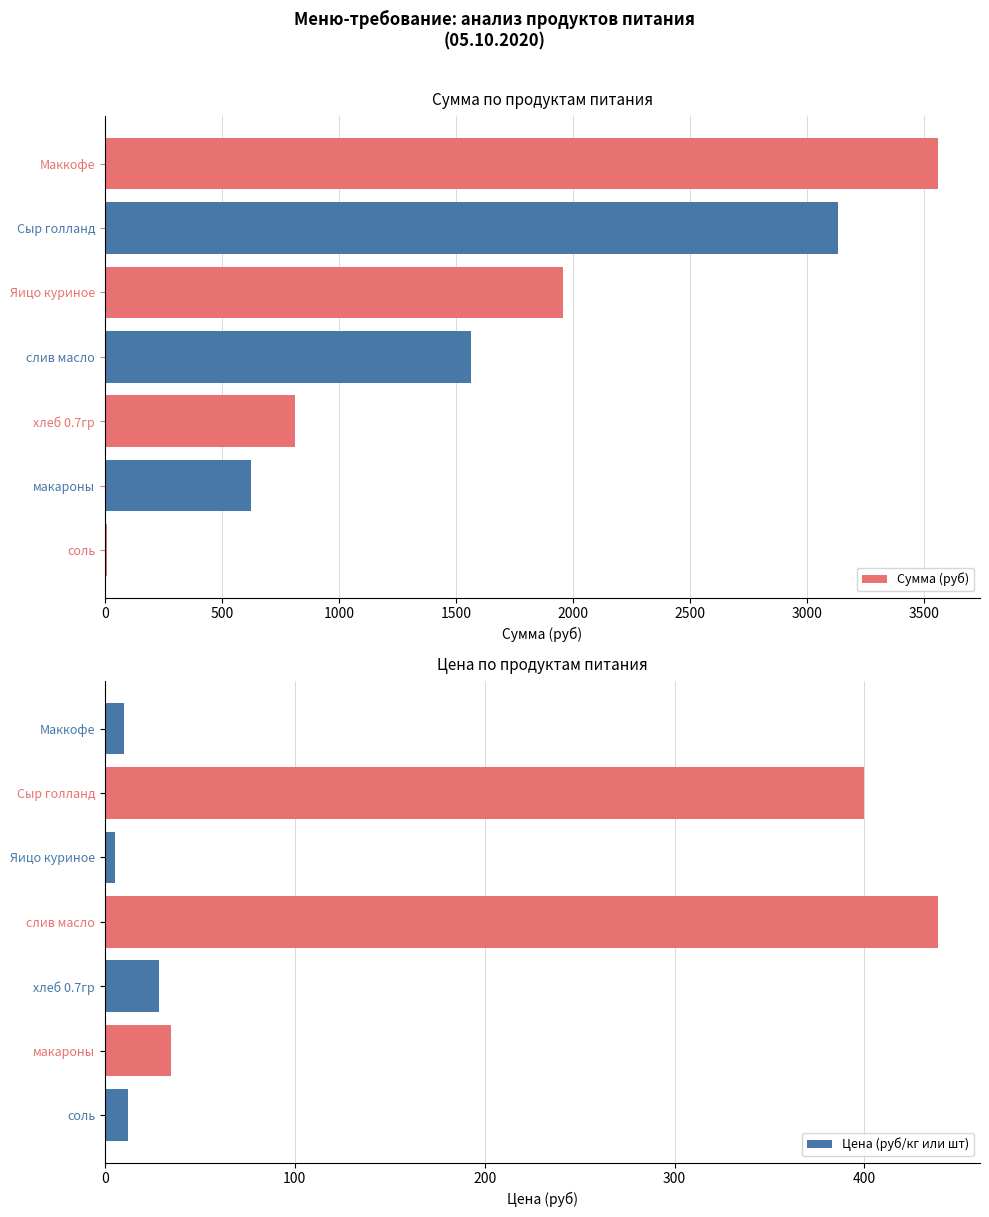

At which label does Цена (руб/кг или шт) reach its peak?

слив масло